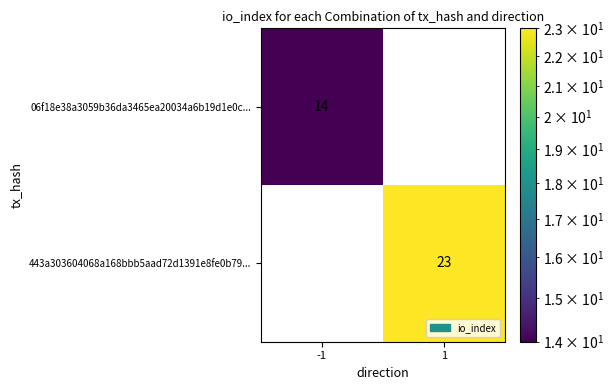

What value does the 06f18e38a3059b36da3465ea20034a6b19d1e0c... series have at -1, to the nearest 10?

10